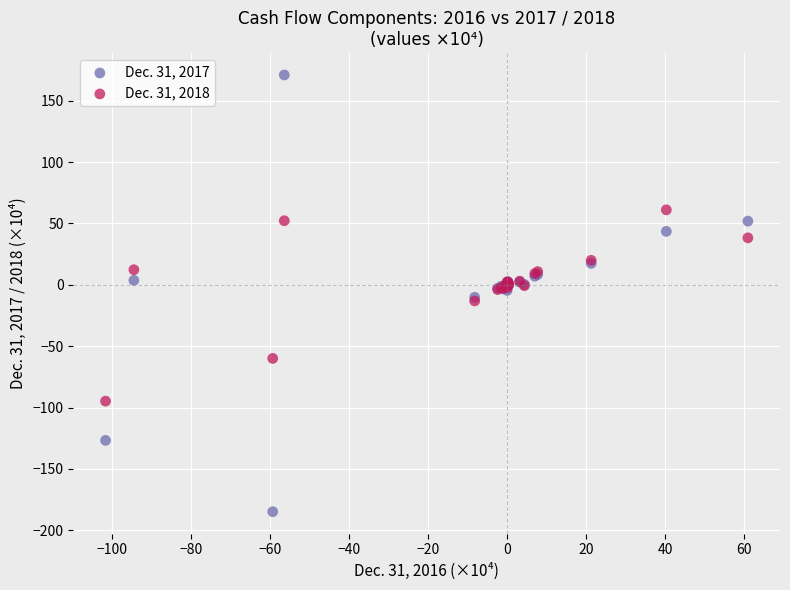

Which series has the largest Y range (max minus min)?

Dec. 31, 2017